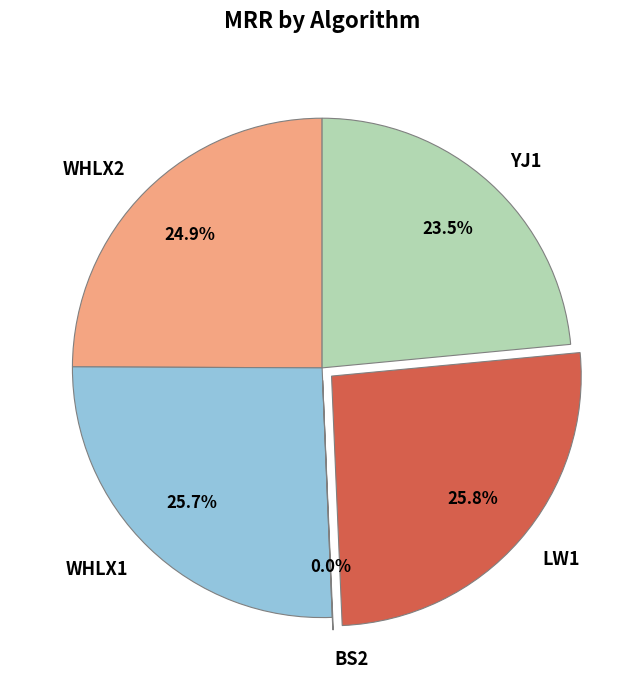

What portion of the pie excludes LW1?

74.2%